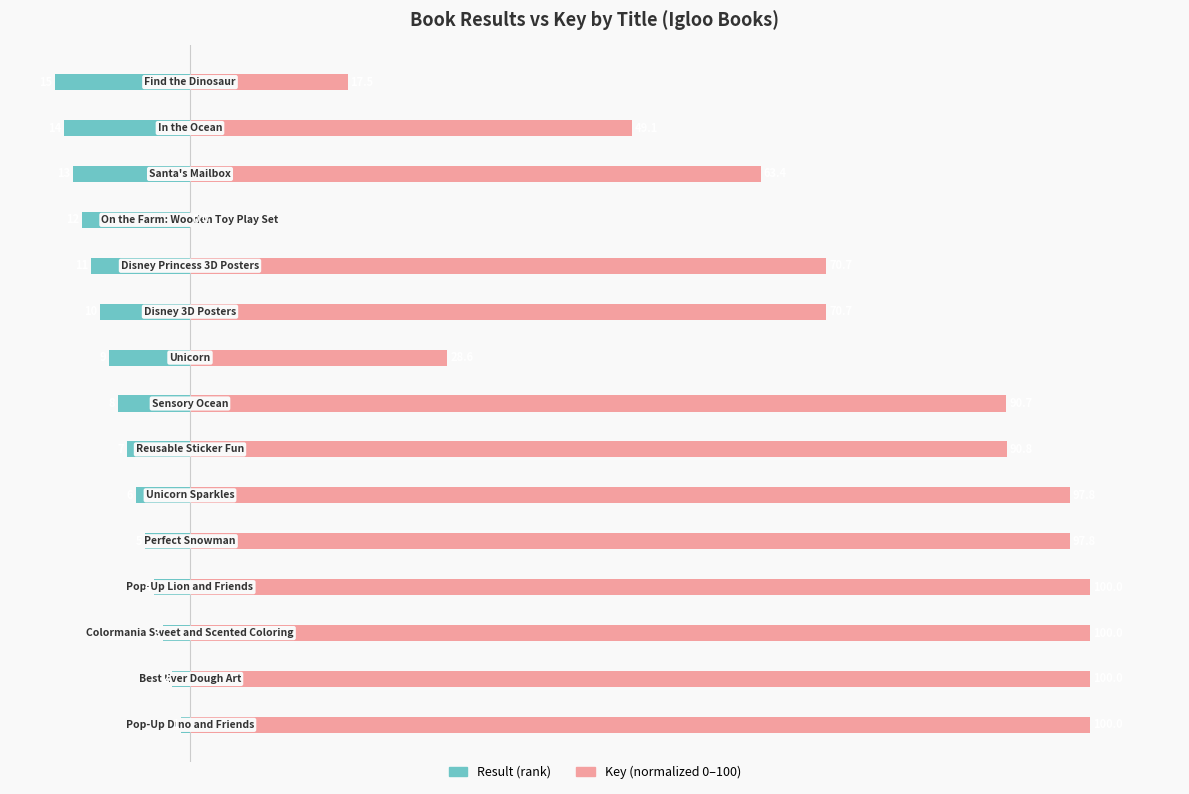

Are the bars horizontal?

Yes